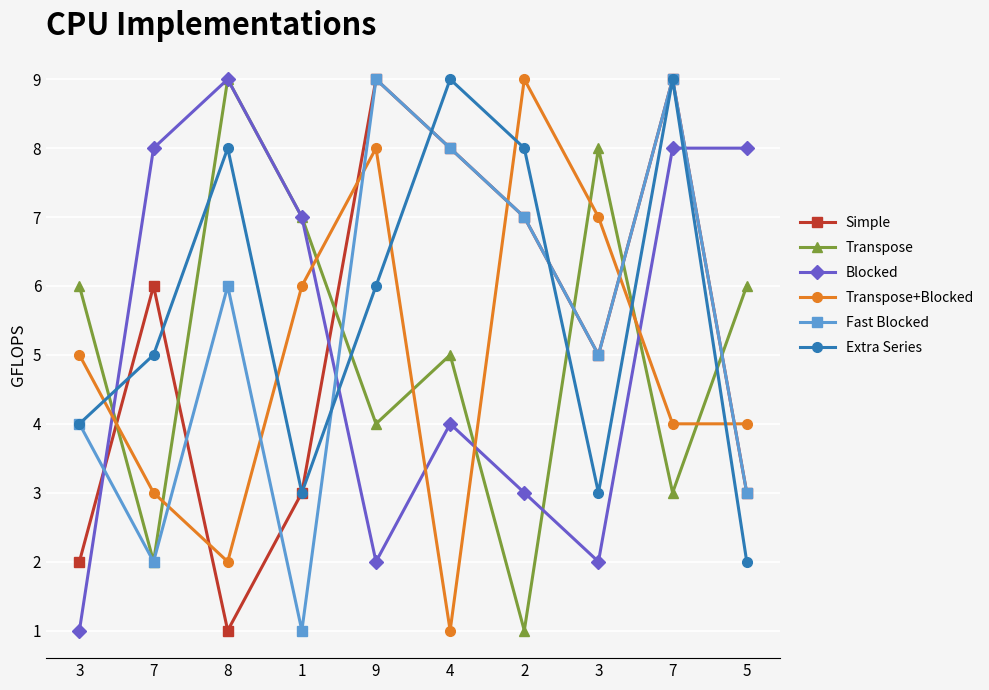

How many Fast Blocked values are between 3 and 8?

6